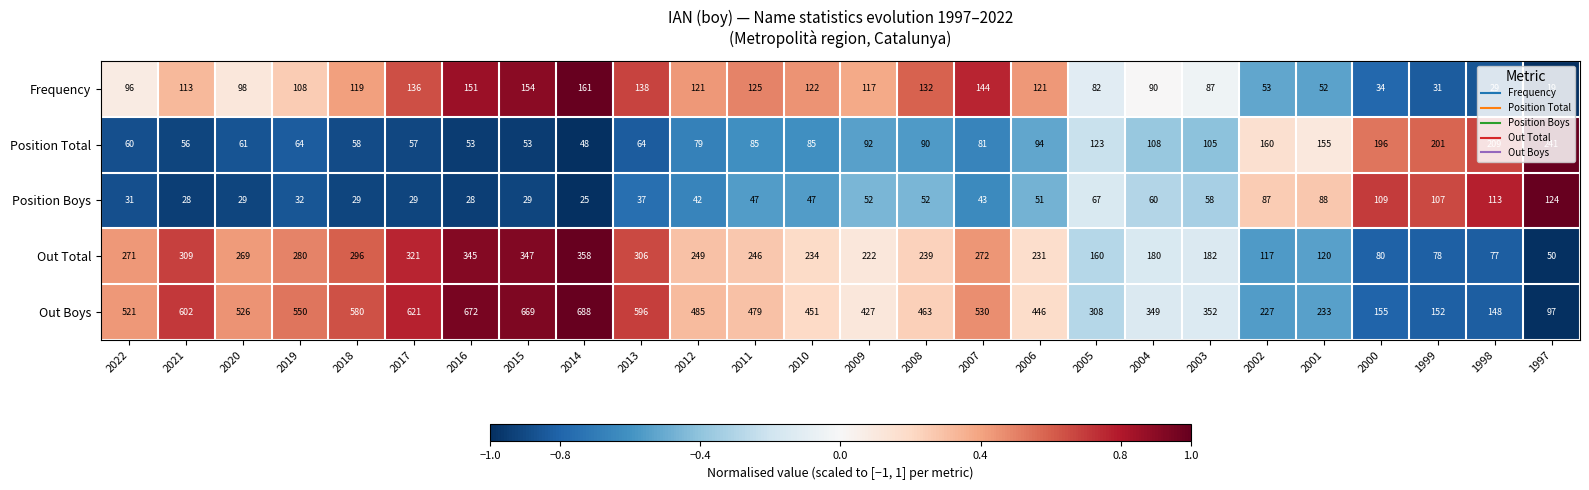

What is the difference between the highest and lowest values at 2004?

289